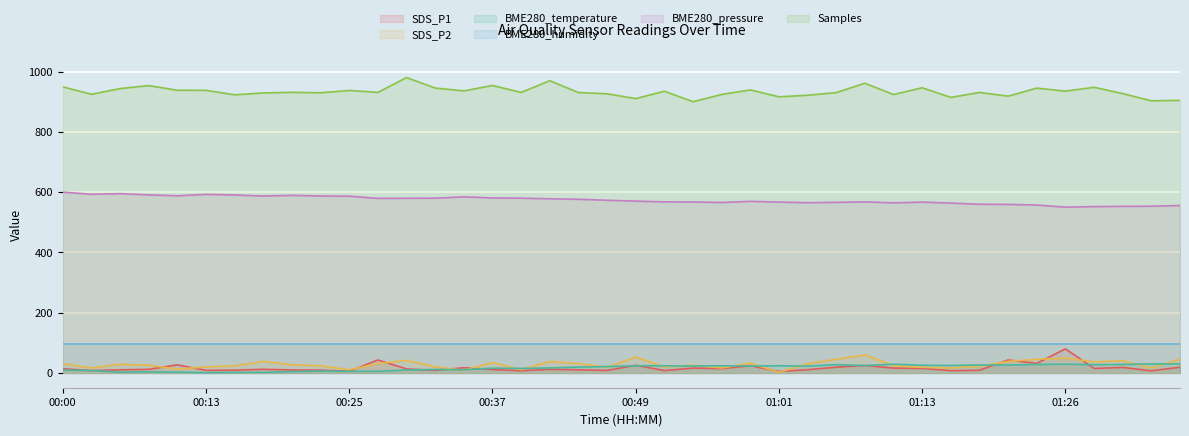

What is the sum of all Samples_norm values?

37331.7